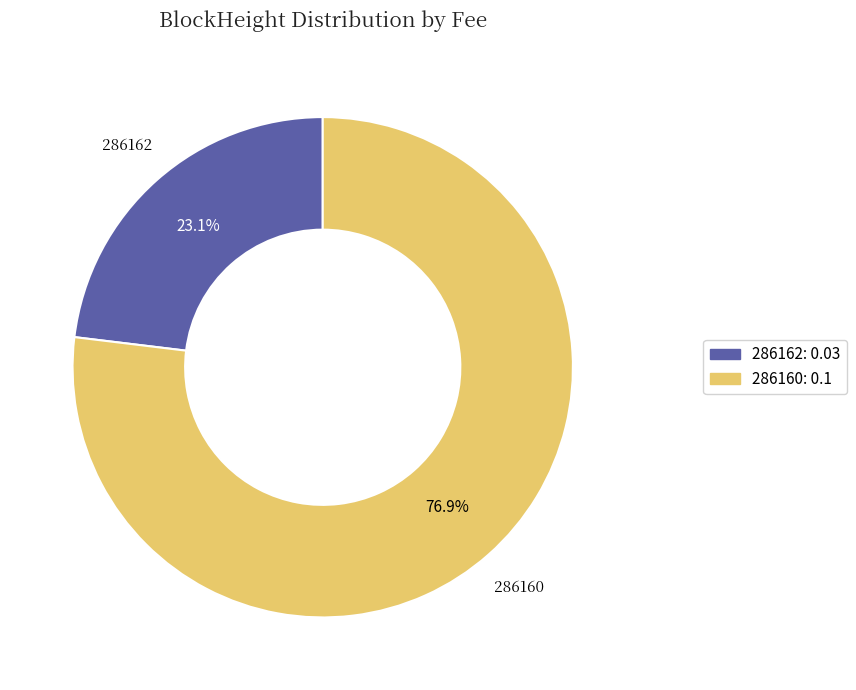

Combined, what portion of the pie is 286160 and 286162?

100.0%